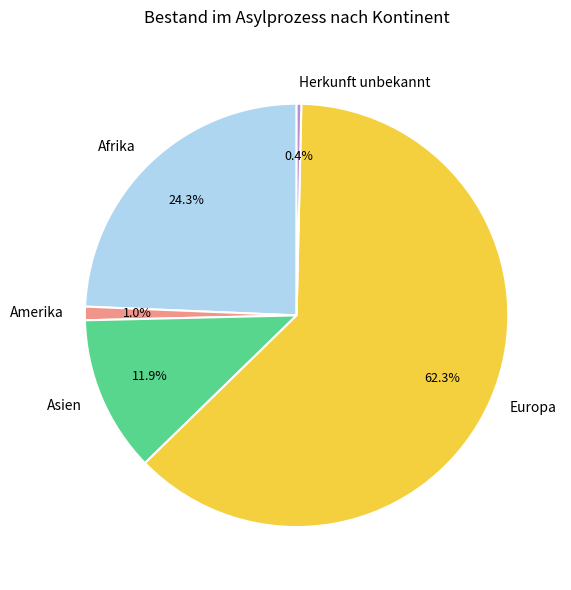

Which has a higher value, Europa or Asien?

Europa